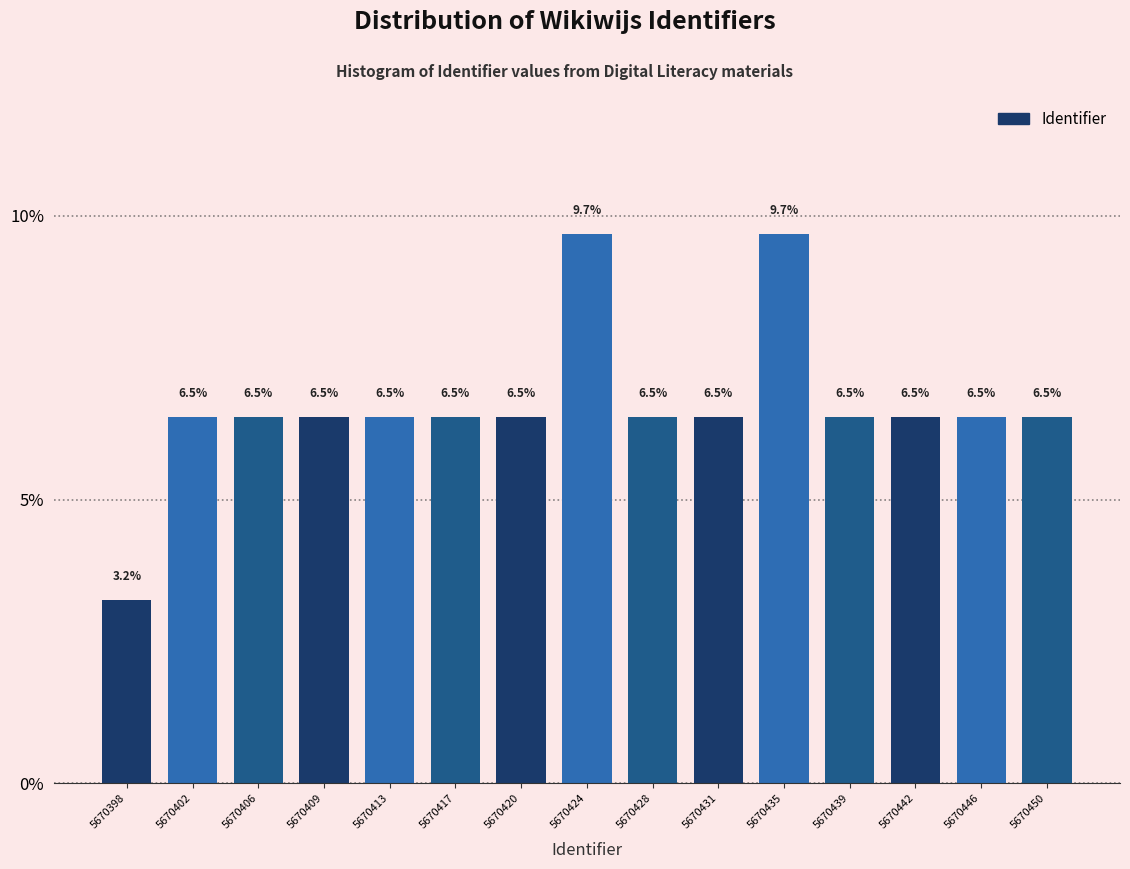

Reading left to right, list all the values displayed in this chart.

3.2	6.5	6.5	6.5	6.5	6.5	6.5	9.7	6.5	6.5	9.7	6.5	6.5	6.5	6.5